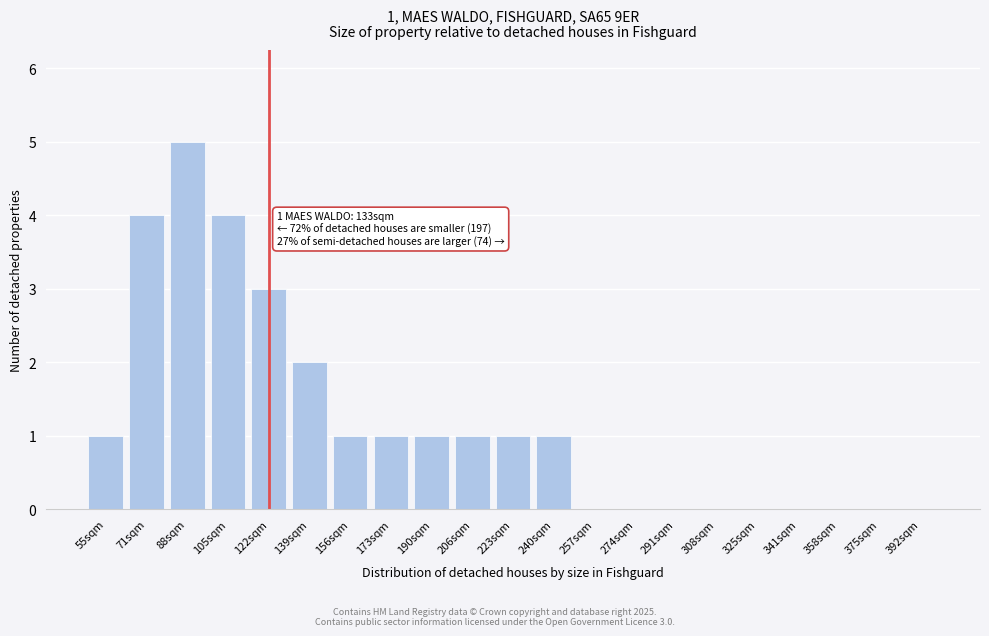

Reading right to left, transcribe all the data shown in this chart.

392sqm=0	375sqm=0	358sqm=0	341sqm=0	325sqm=0	308sqm=0	291sqm=0	274sqm=0	257sqm=0	240sqm=1	223sqm=1	206sqm=1	190sqm=1	173sqm=1	156sqm=1	139sqm=2	122sqm=3	105sqm=4	88sqm=5	71sqm=4	55sqm=1